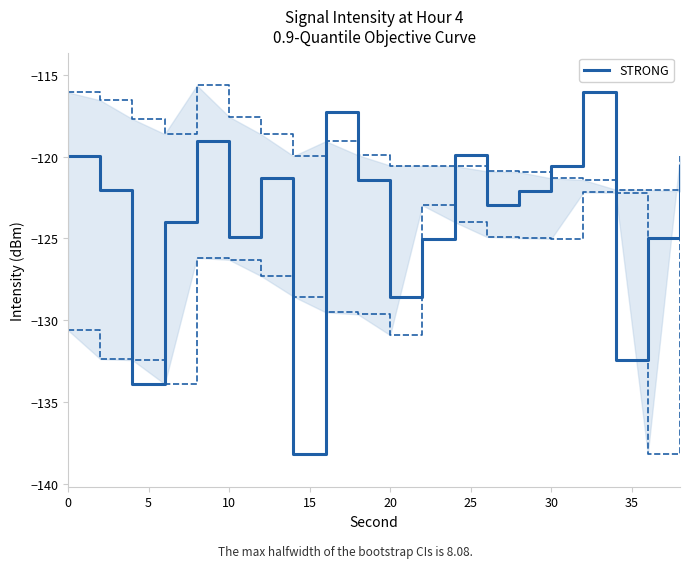

Is it true that STRONG equals -210.1 at 20?

False